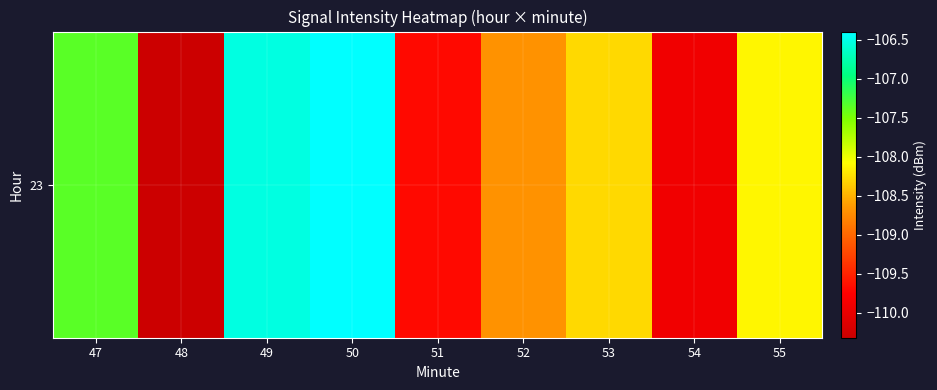

Where does the data first go above -108?

47